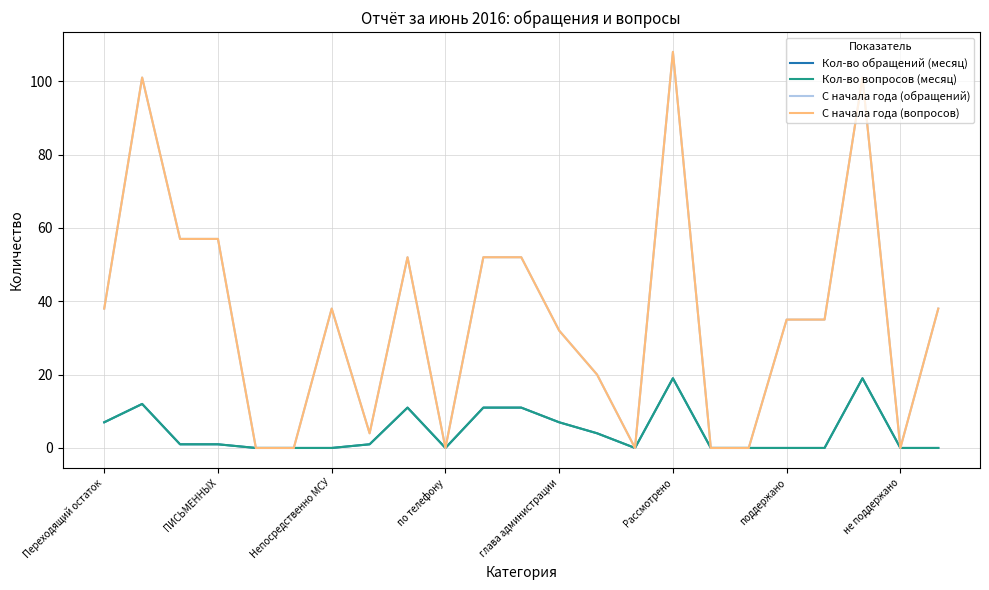

Is this an area chart (filled region under the line)?

No